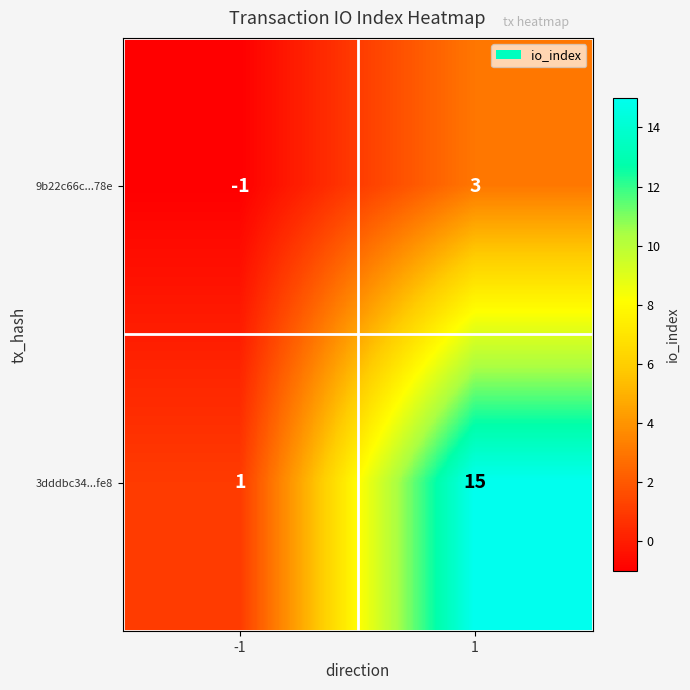

Is it true that 9b22c66c...78e equals 3 at 1?

True